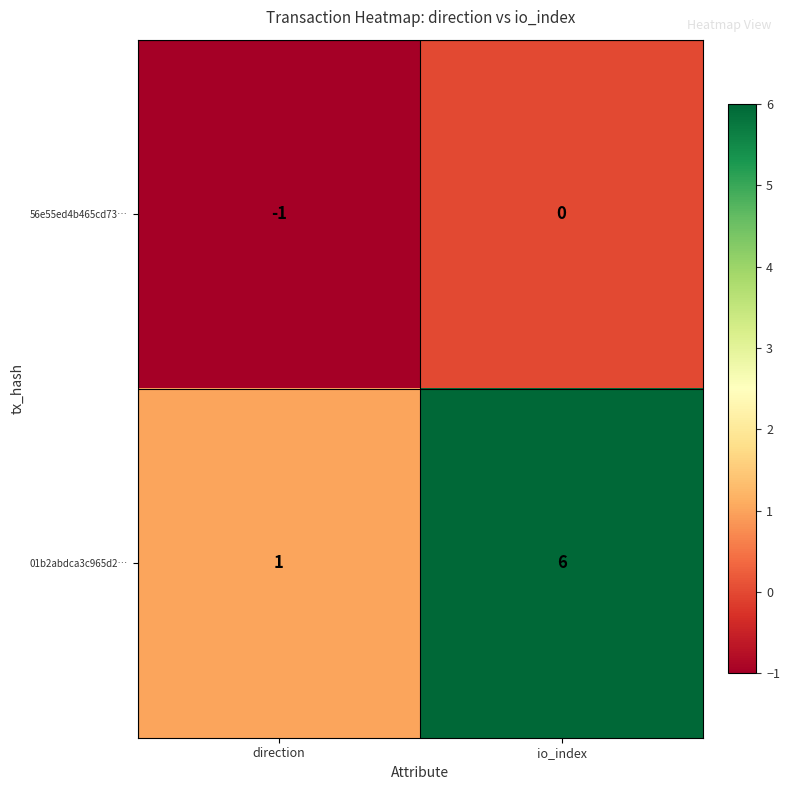

Rank the series at io_index from highest to lowest value.

01b2abdca3c965d2…, 56e55ed4b465cd73…